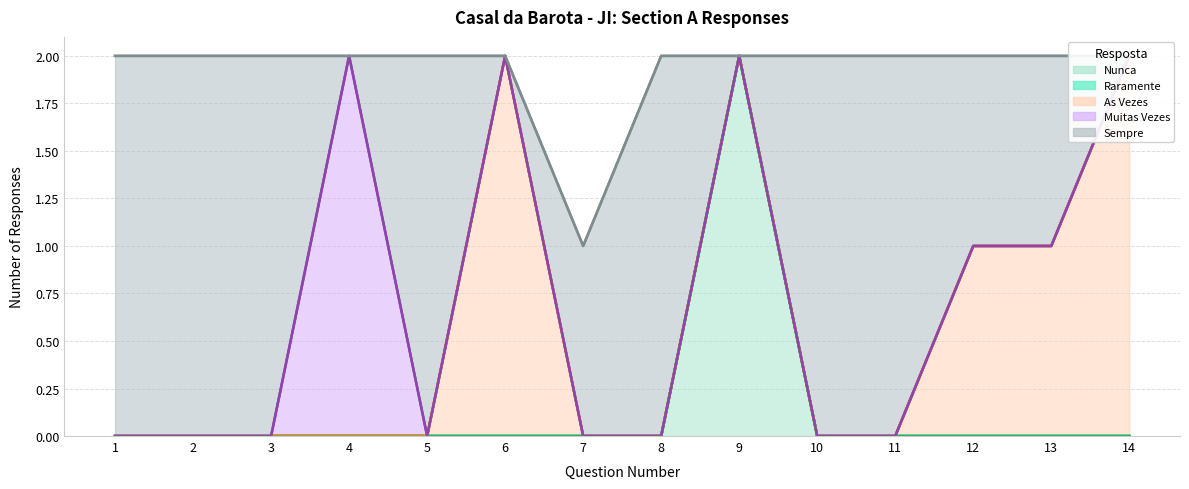

Which label corresponds to the largest value in the chart?

9